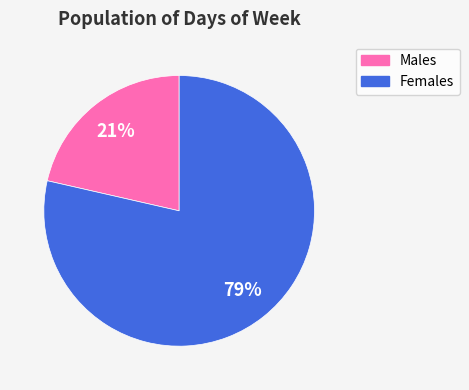

Is there a majority slice in this chart?

Yes